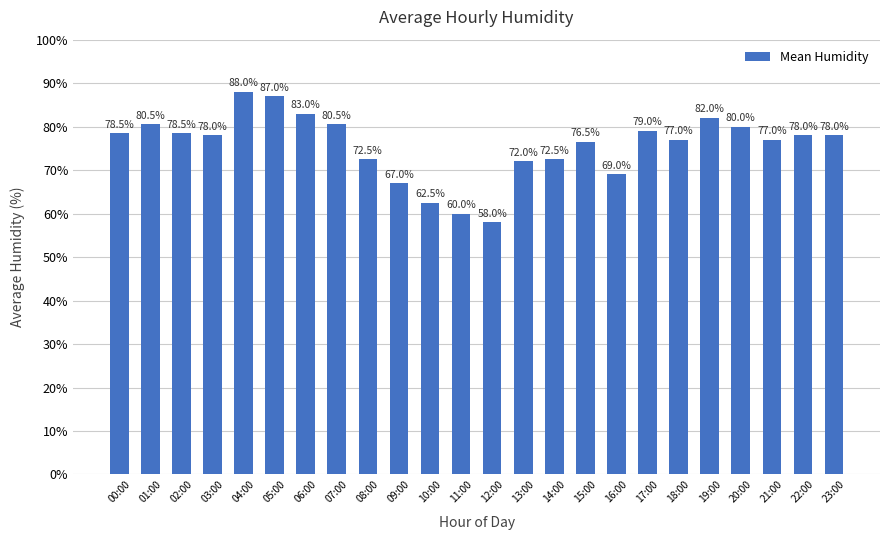

What is the label of the 20th bar from the right?

04:00